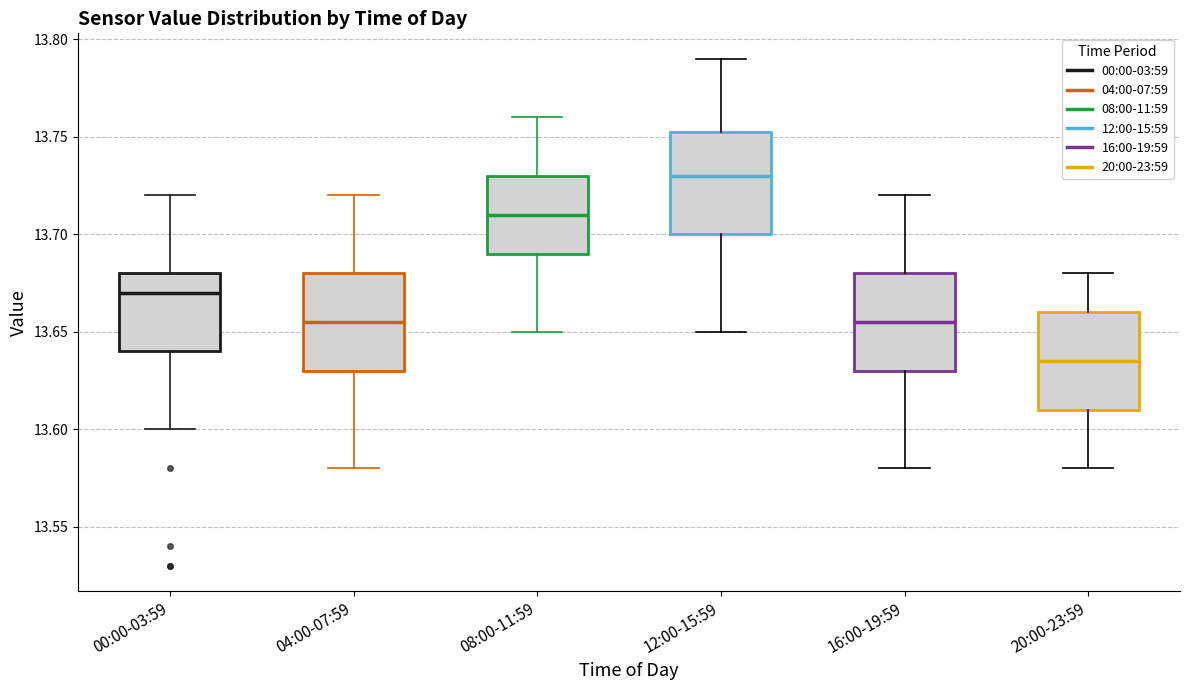

Reading left to right, read every box against the y-axis: the position of its median line, the range the box covers, and the ends of its whiskers. The values are not printed on the chart, so give them approximately, as read against the axis.

00:00-03:59: median 13.670, box 13.640 to 13.680, whiskers 13.600 to 13.720
04:00-07:59: median 13.655, box 13.630 to 13.680, whiskers 13.580 to 13.720
08:00-11:59: median 13.710, box 13.690 to 13.730, whiskers 13.650 to 13.760
12:00-15:59: median 13.730, box 13.700 to 13.755, whiskers 13.650 to 13.790
16:00-19:59: median 13.655, box 13.630 to 13.680, whiskers 13.580 to 13.720
20:00-23:59: median 13.635, box 13.610 to 13.660, whiskers 13.580 to 13.680